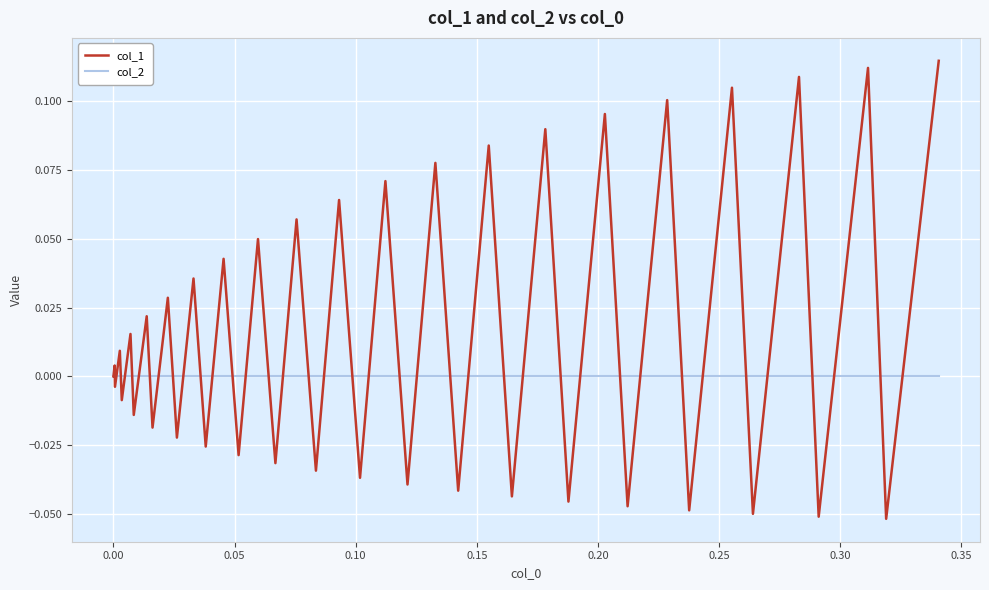

List the series in order of their overall mean, highest first.

col_1, col_2